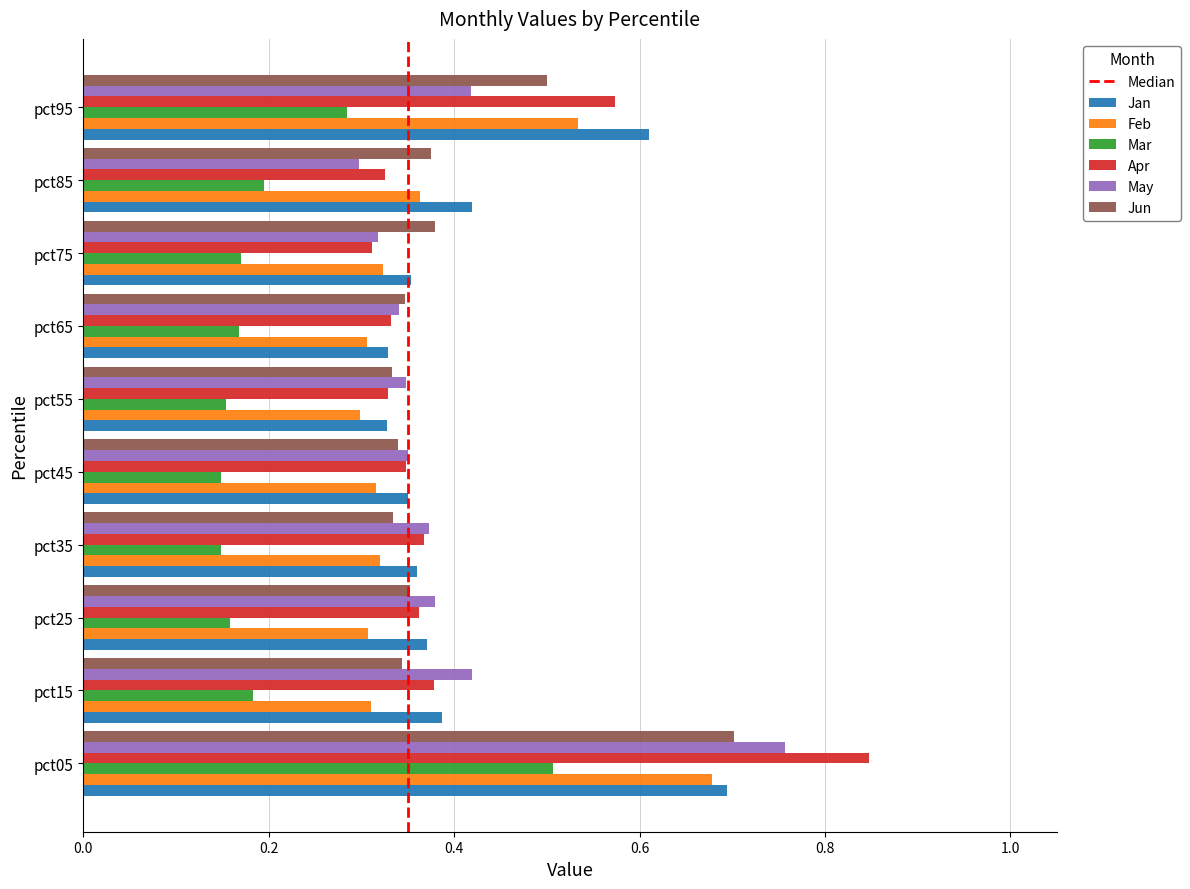

Which series has the largest range (max minus min)?

Apr